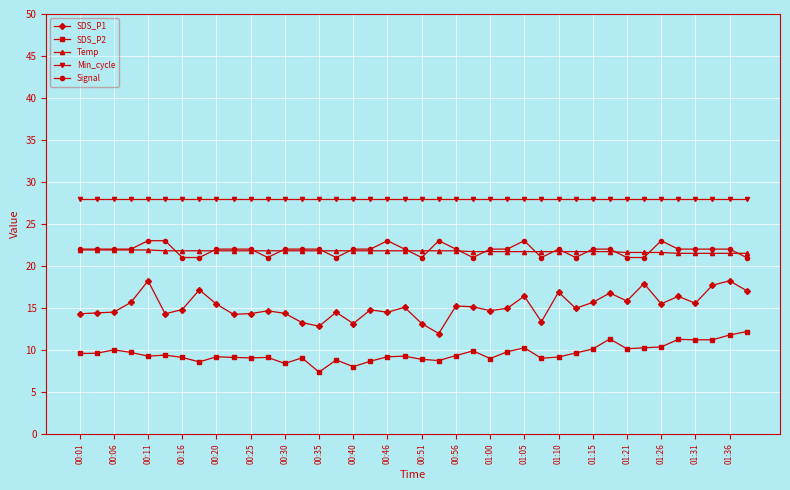

True or false: SDS_P2 has more than 2 points higher than both neighbors.

True